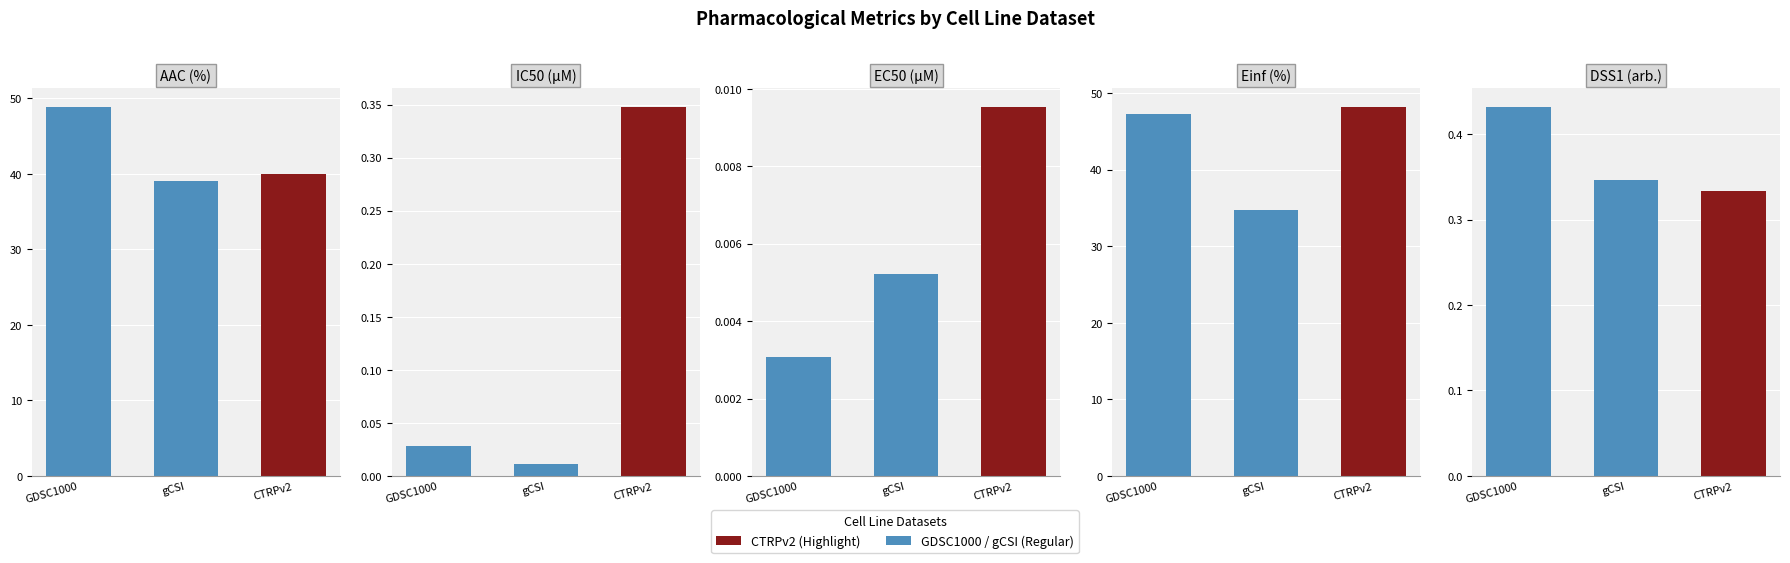

Which series has the largest total across all categories?

Einf (%)